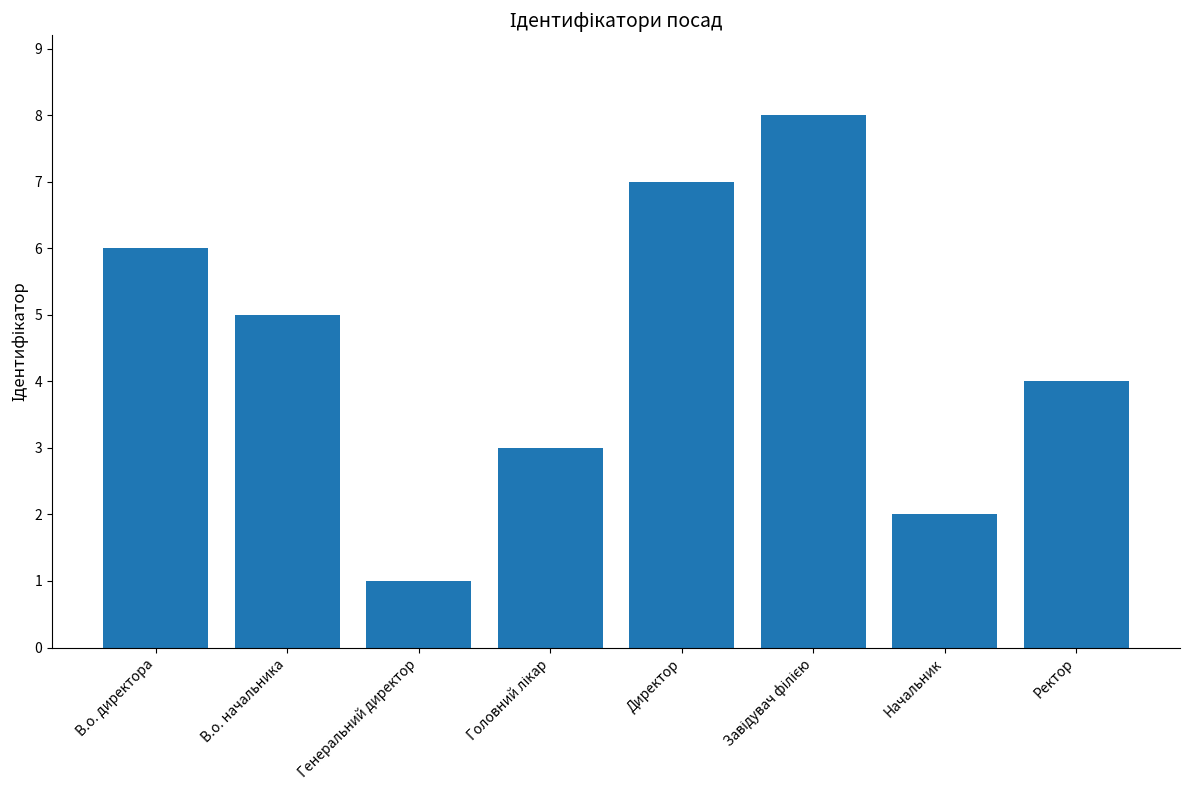

How many data points does each series have?

8